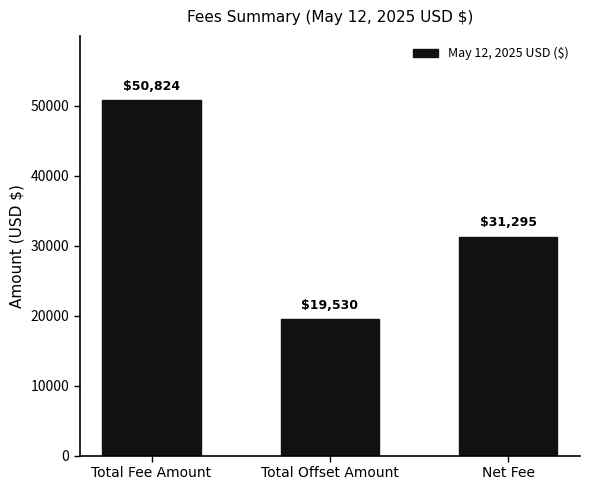

Reading left to right, what are all the values shown in this chart?

Total Fee Amount=50824	Total Offset Amount=19530	Net Fee=31295